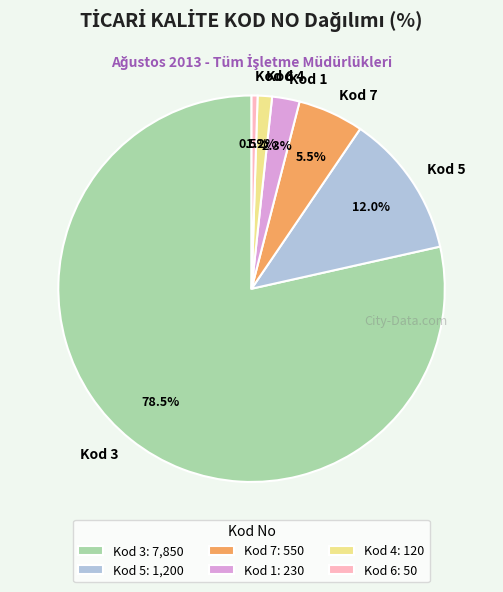

Which has a higher value, Kod 3 or Kod 4?

Kod 3